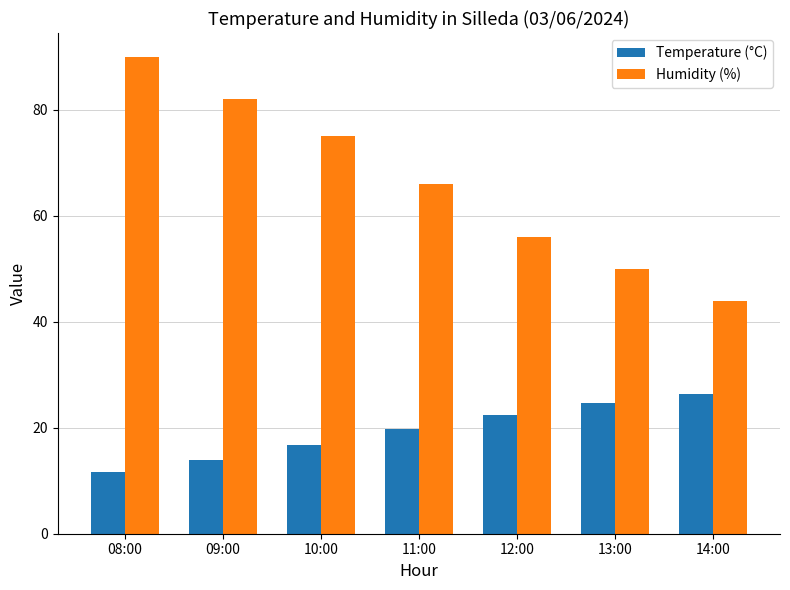

Which category has the lowest value across all series?

08:00